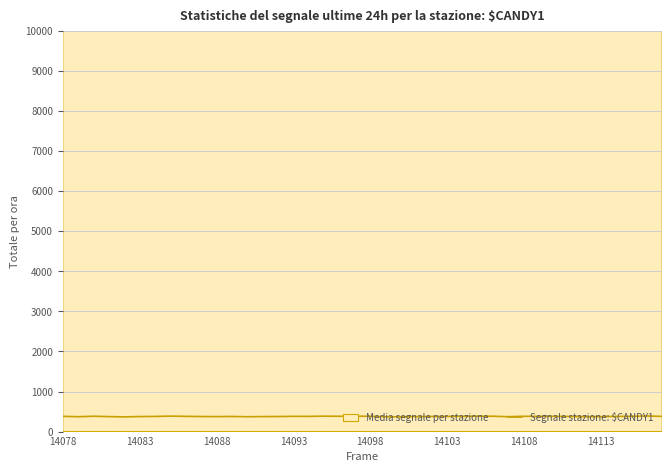

What is the minimum value for Segnale stazione: $CANDY1?

367